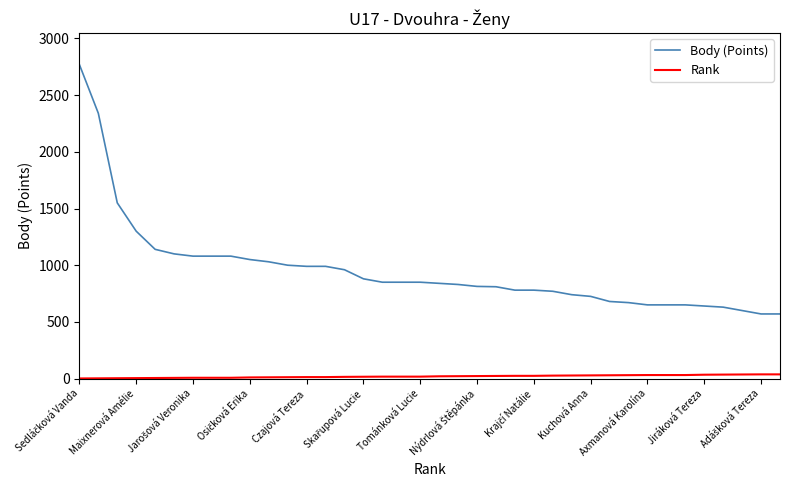

Which series has the widest spread of values?

Body (Points)